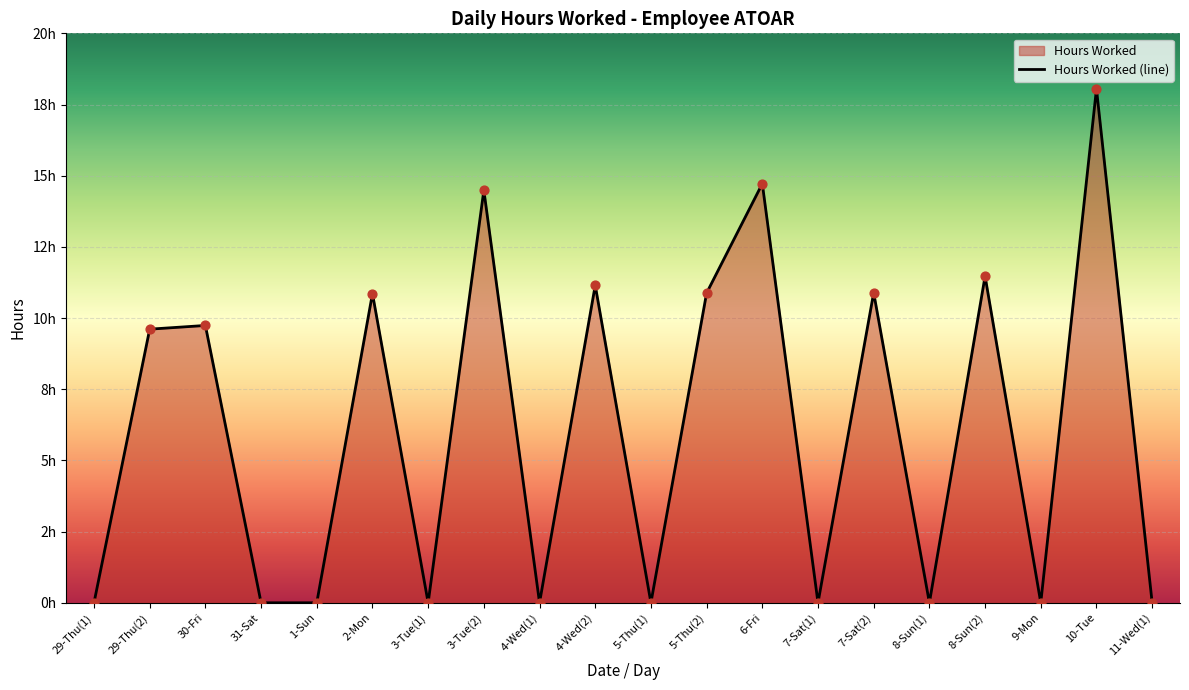

Approximately how many times larger is the value at 10-Tue compared to 2-Mon?

1.7